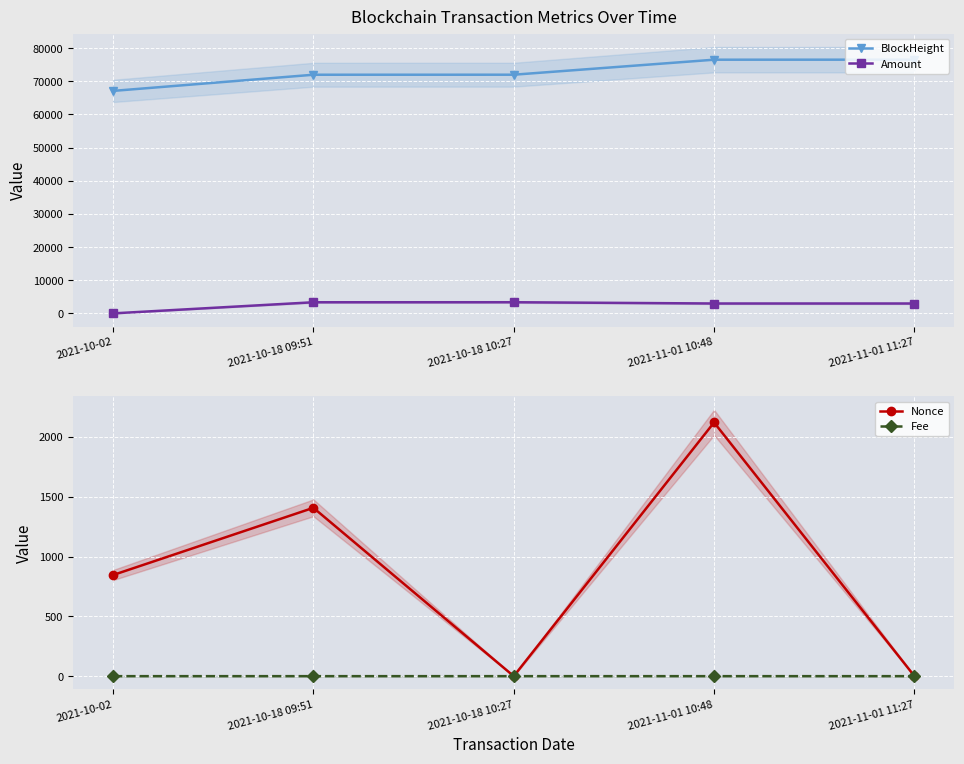

What is the value of the Amount point at the 1st from the left?

10.0